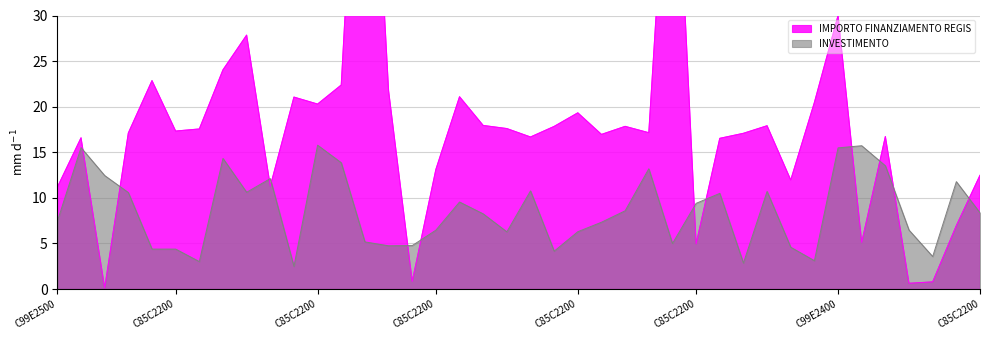

How many data points are above 17?

23